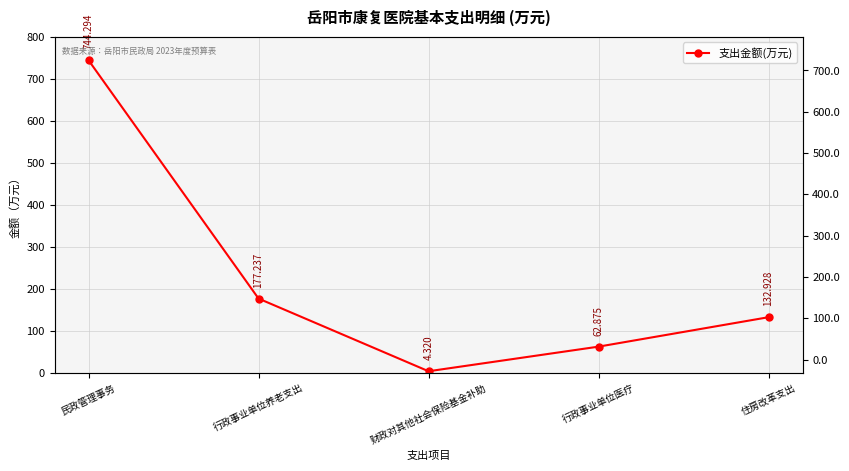

The chart shows a value of 1105.0 at 民政管理事务. True or false?

False